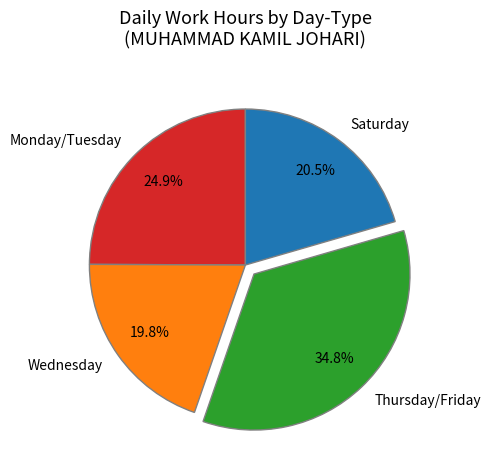

Which category has the biggest portion of the pie?

Thursday/Friday